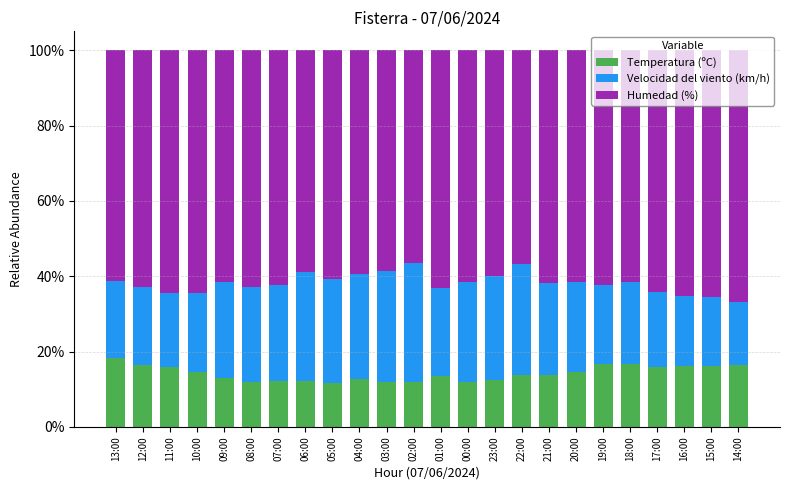

Which has a higher value, 10:00 or 03:00?

10:00